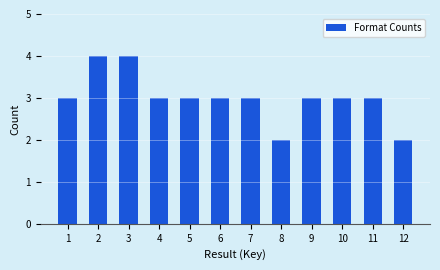

Reading left to right, what are all the values shown in this chart?

1=3	2=4	3=4	4=3	5=3	6=3	7=3	8=2	9=3	10=3	11=3	12=2